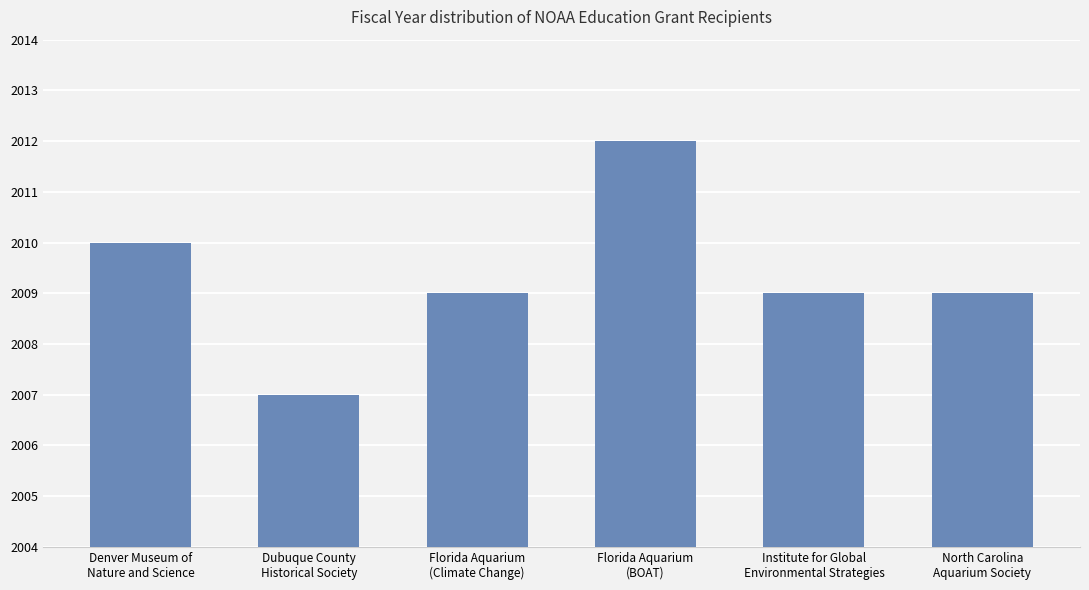

The chart shows a value of 2007 at Dubuque County
Historical Society. True or false?

True